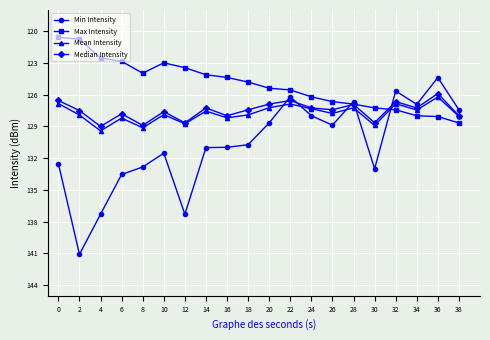

What is the value of the Max Intensity point at the 19th from the left?

-128.1